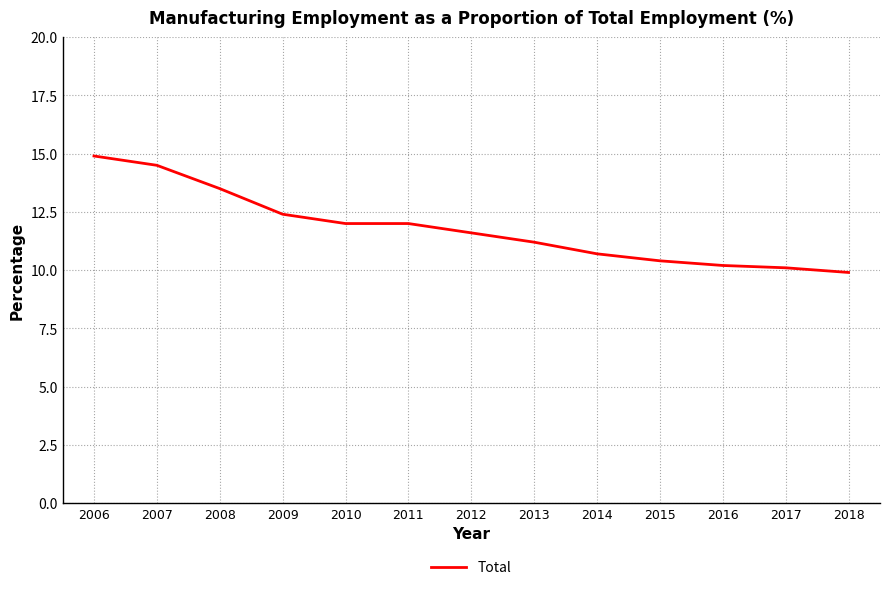

Which category has the lowest value across all series?

2018